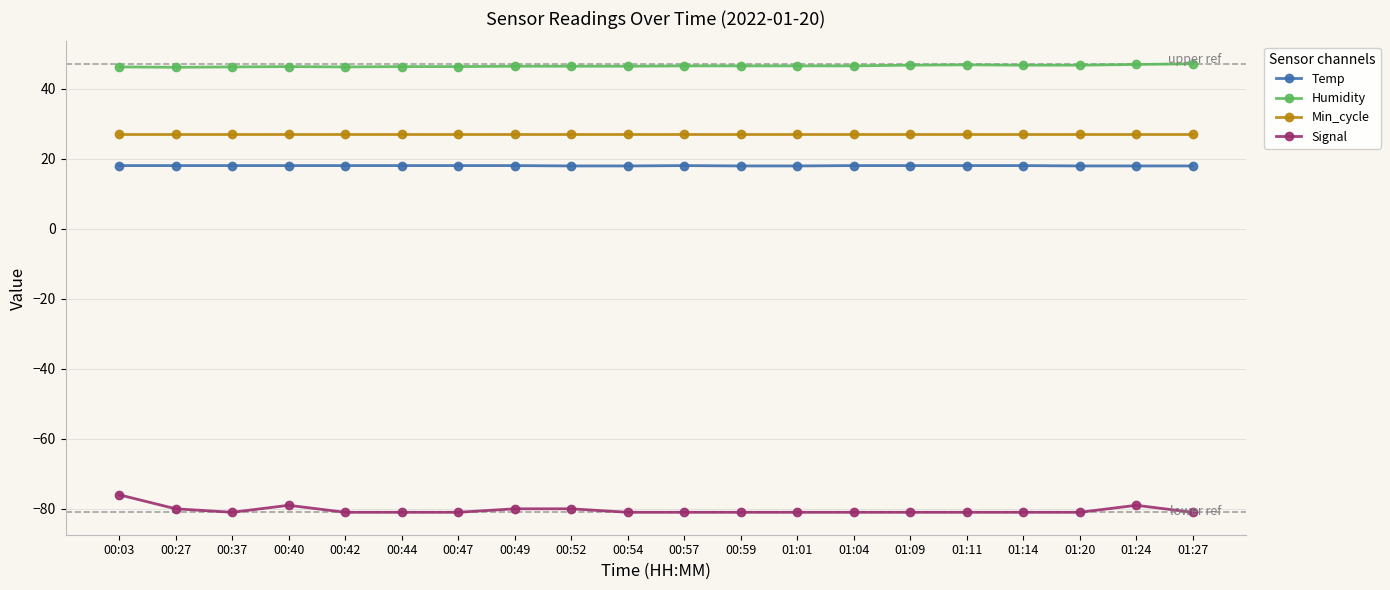

Does the chart display data point markers on the line(s)?

Yes